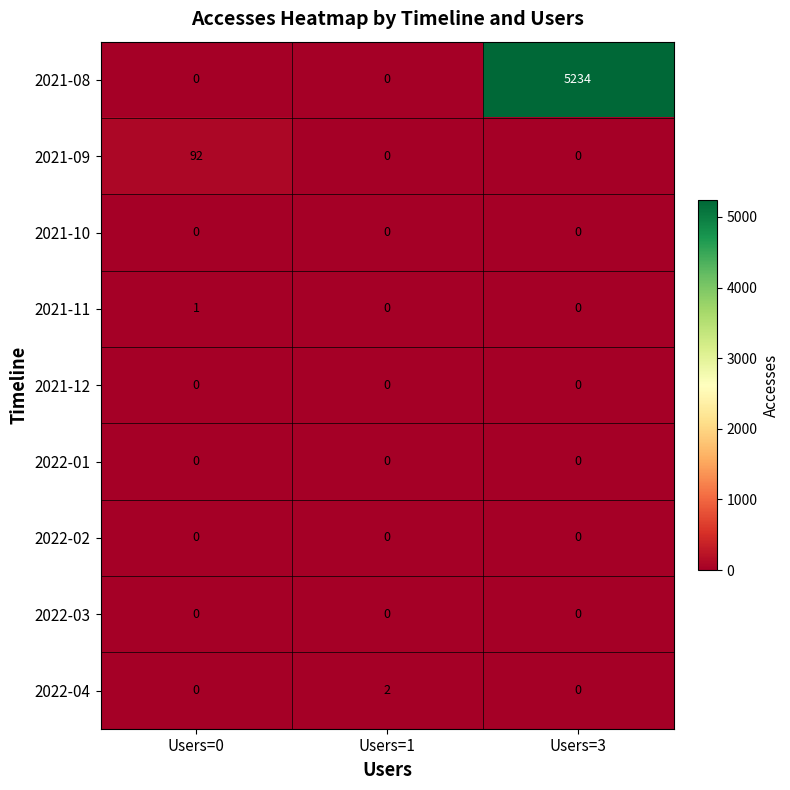

What is the average value of the 2021-09 series?

31